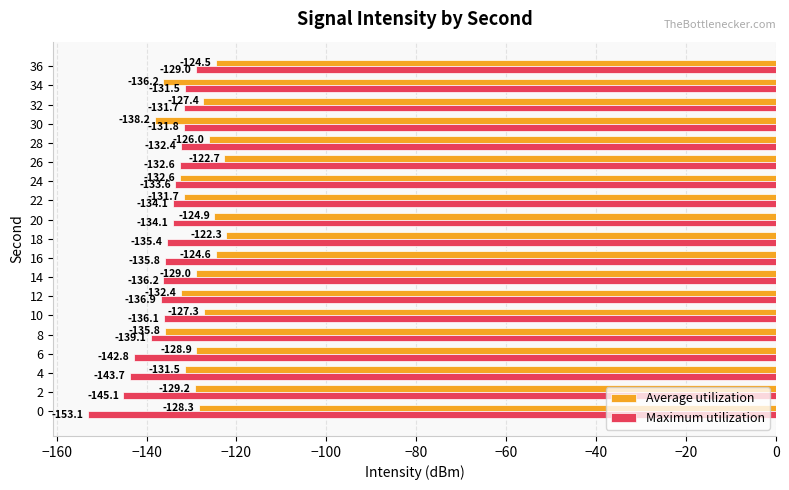

At which category is the sum across all series the highest?

36